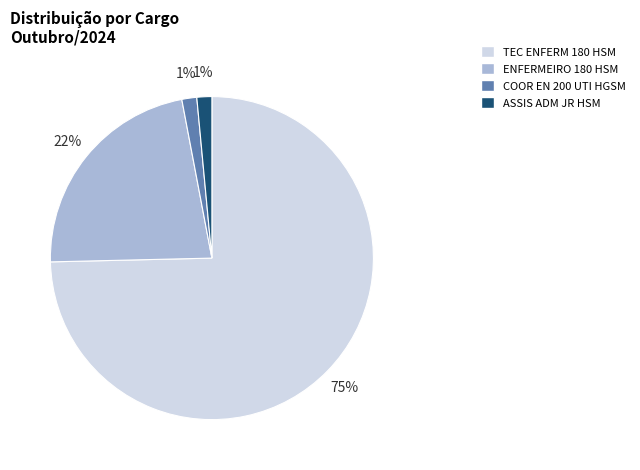

What is the ratio of the value at ENFERMEIRO 180 HSM to the value at TEC ENFERM 180 HSM?

0.3